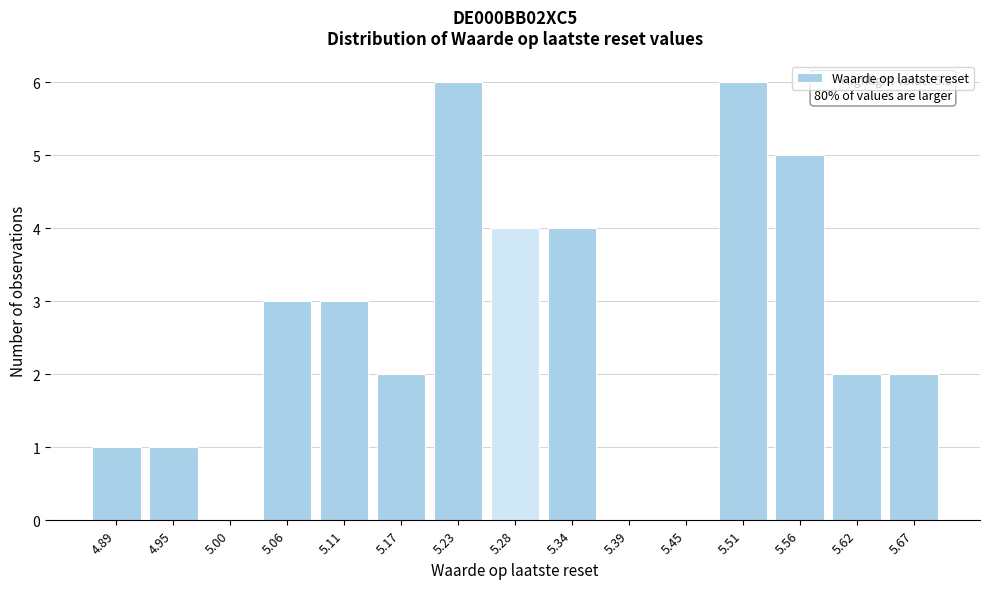

Reading left to right, list all the values displayed in this chart.

4.89=1	4.95=1	5.00=0	5.06=3	5.11=3	5.17=2	5.23=6	5.28=4	5.34=4	5.39=0	5.45=0	5.51=6	5.56=5	5.62=2	5.67=2